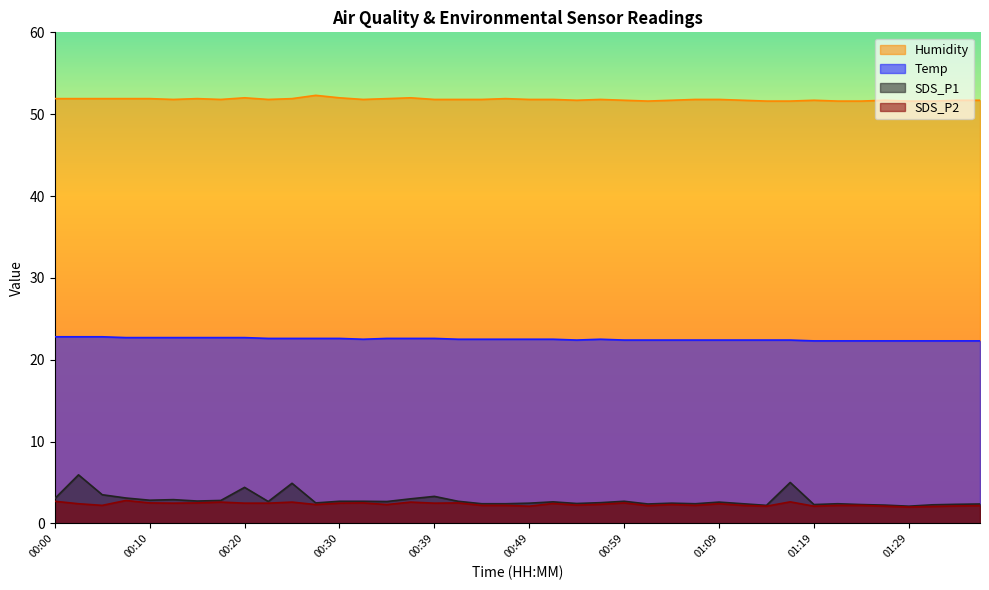

True or false: SDS_P2 and Humidity intersect in this chart.

False